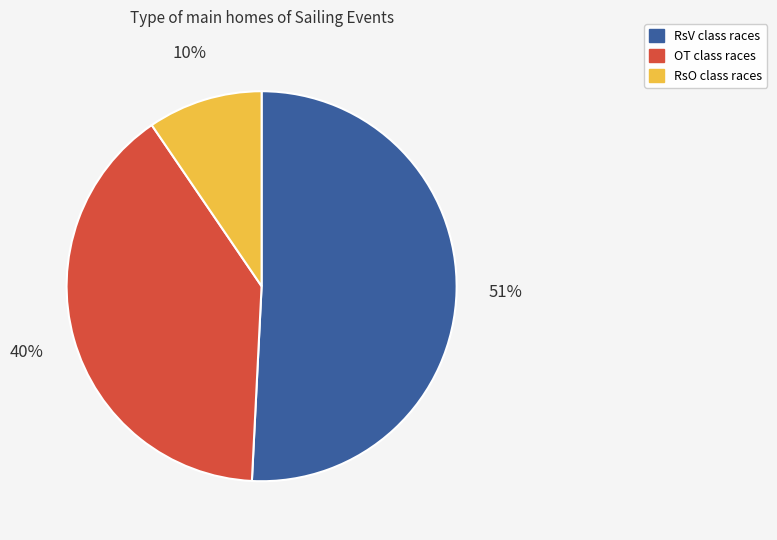

To the nearest percent, what is the difference between the largest and smallest slice percentages?

41%